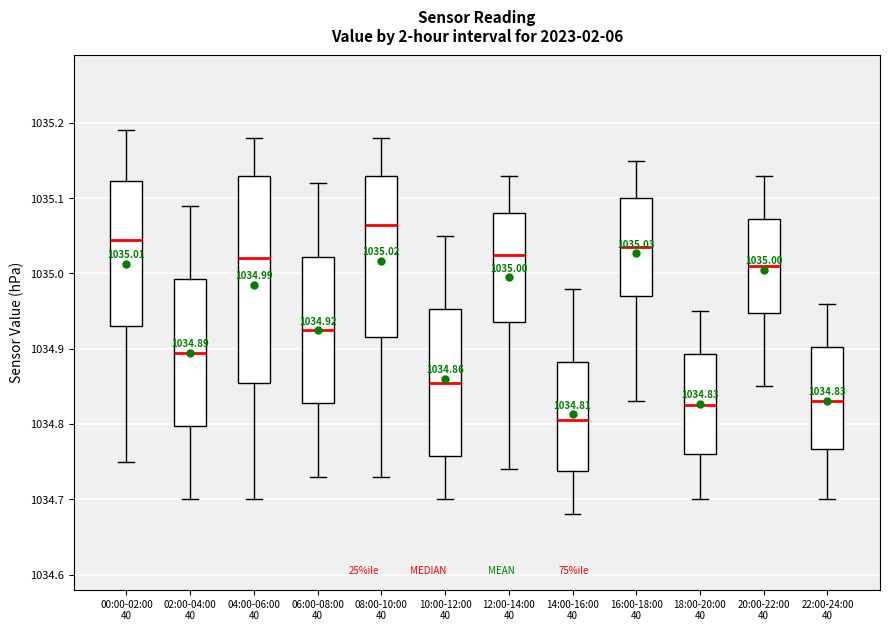

Which box is the tallest, from its lower edge to its upper edge?

04:00-06:00 40